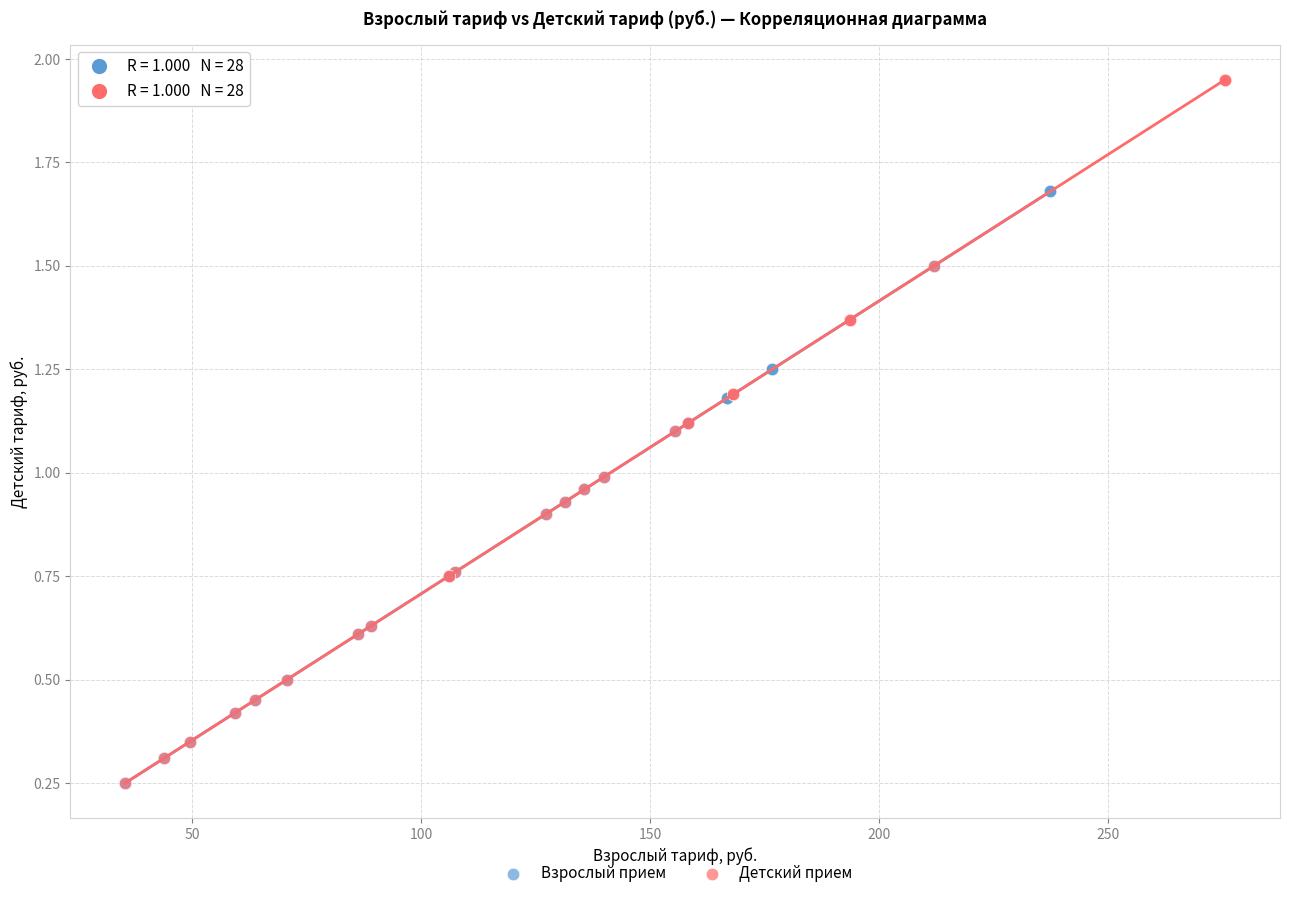

Which series has the largest Y range (max minus min)?

Детский прием